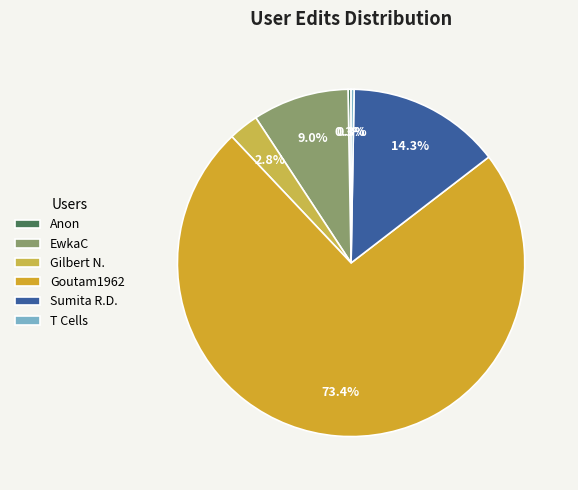

How many slices are in this pie chart?

6